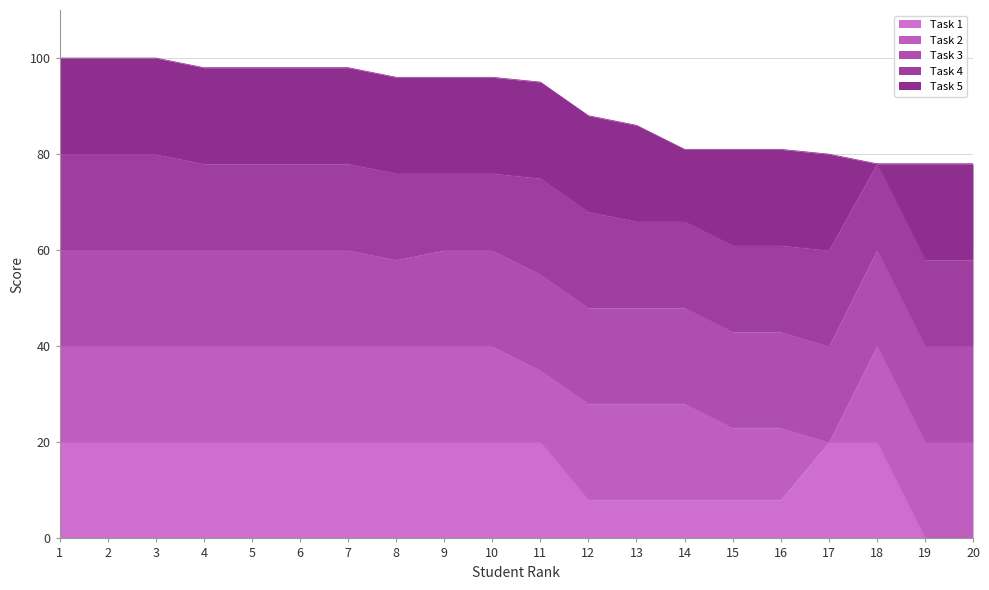

What is the difference between the maximum and second lowest values?

22